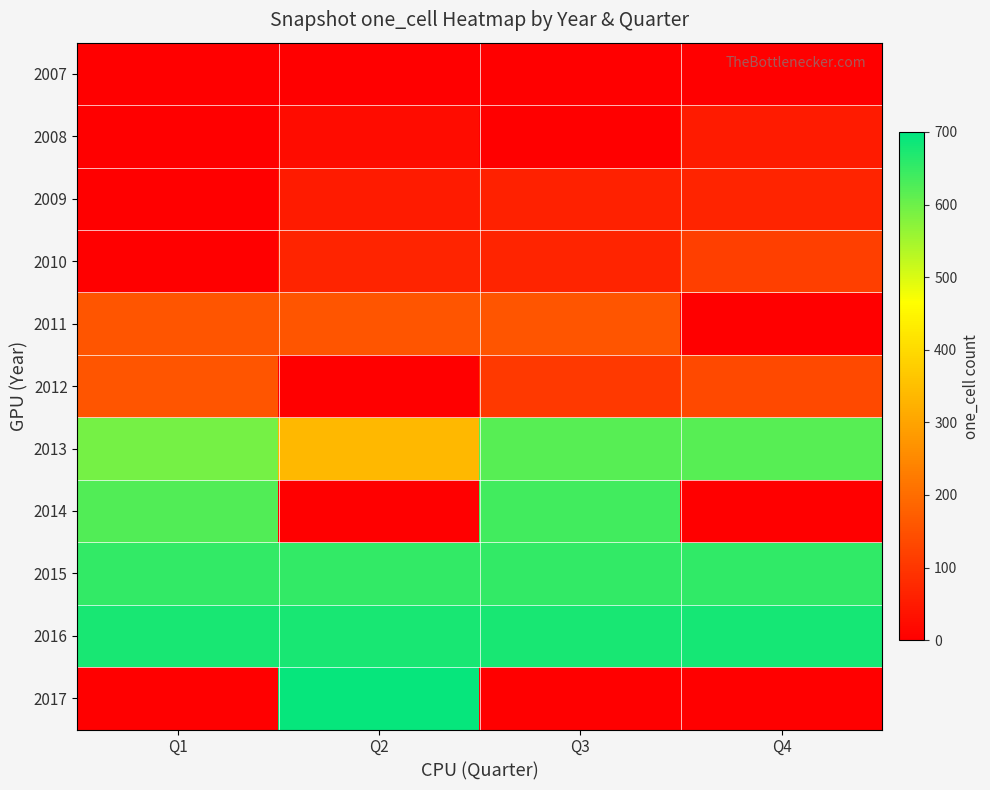

What is the difference between the highest and lowest values at Q1?

676